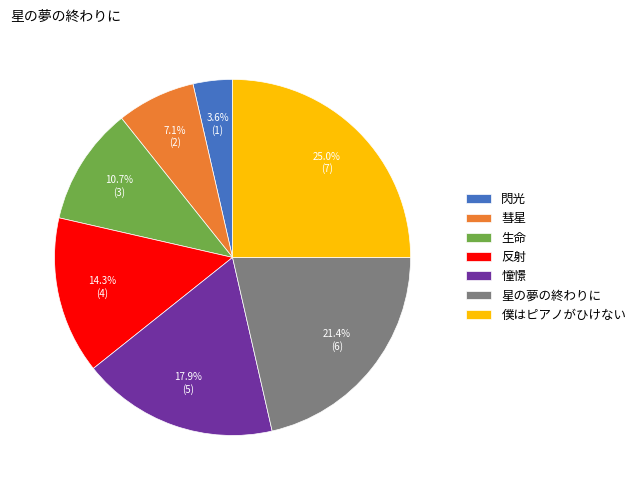

Which slice is the largest?

僕はピアノがひけない